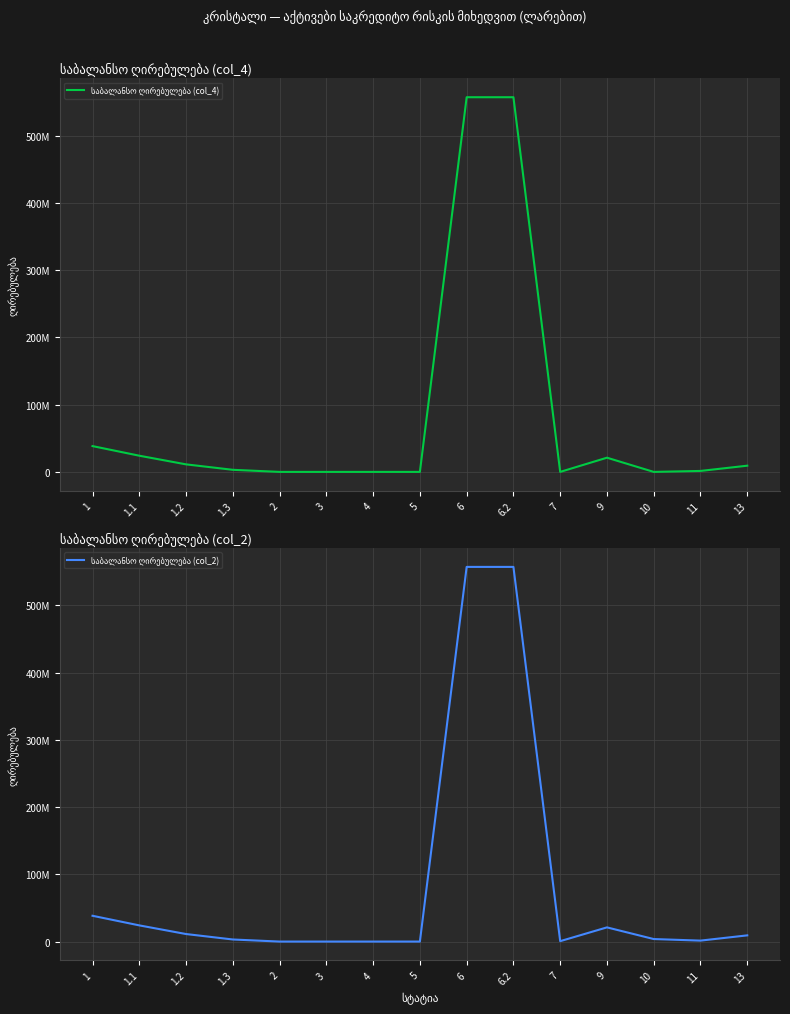

What is the highest value of the საბალანსო ღირებულება (col_4) series?

556995666.0